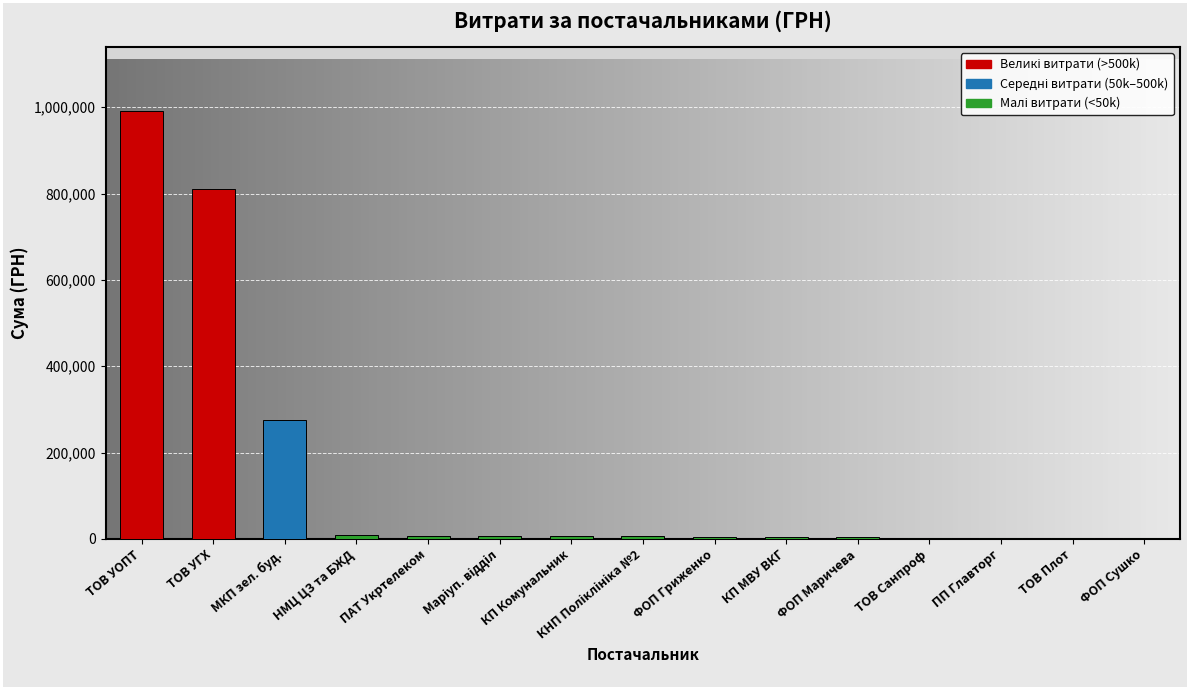

Does the chart contain any negative values?

No